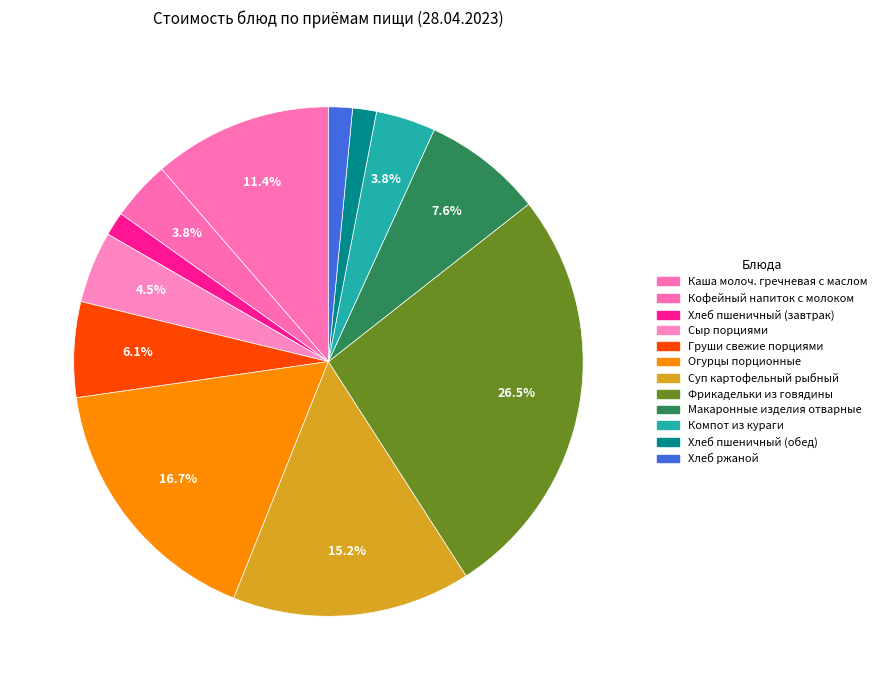

How many segments does this pie chart have?

12